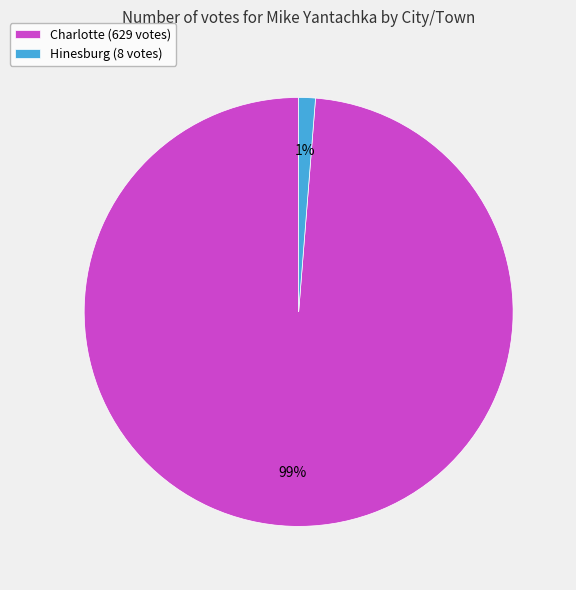

Rank the categories by value from highest to lowest.

Charlotte, Hinesburg